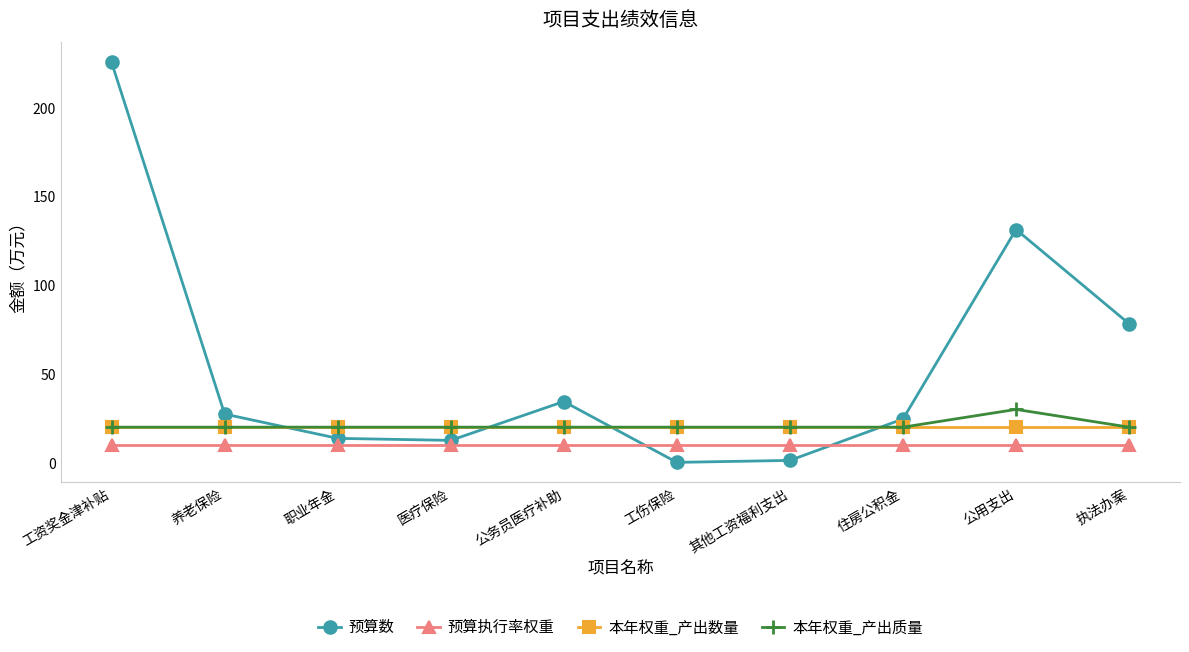

What is the label of the 9th point from the right?

养老保险